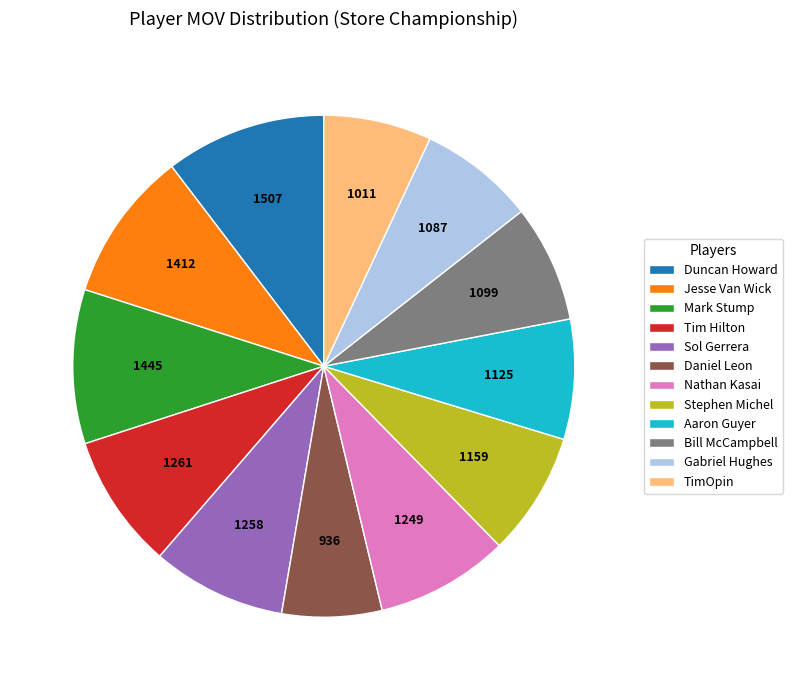

How many segments does this pie chart have?

12